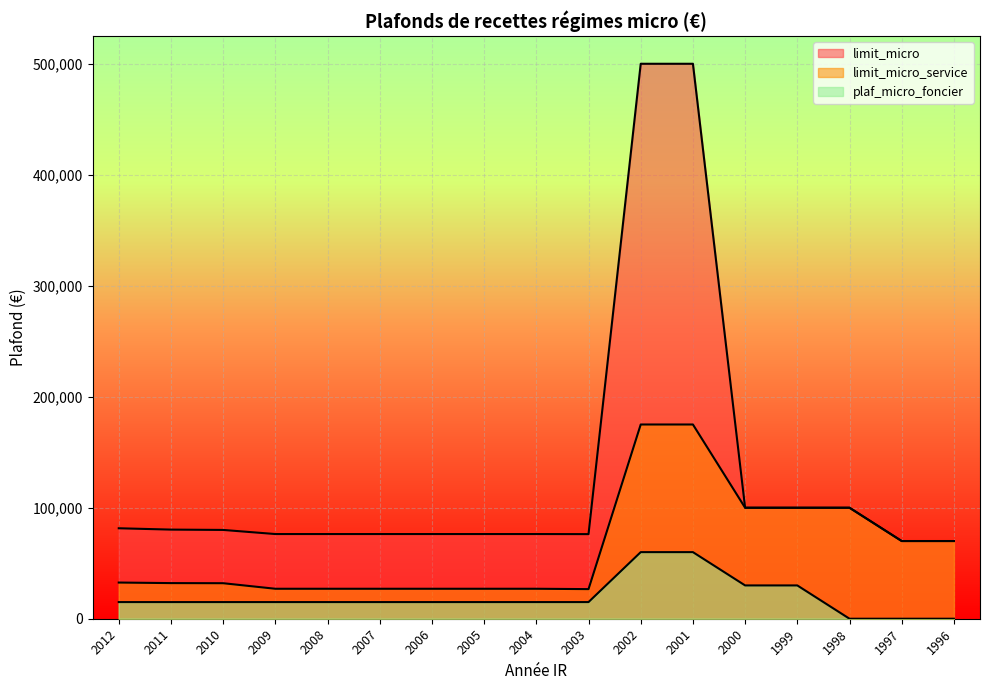

What is the spread (max minus min) of values at 2003?

61224.5